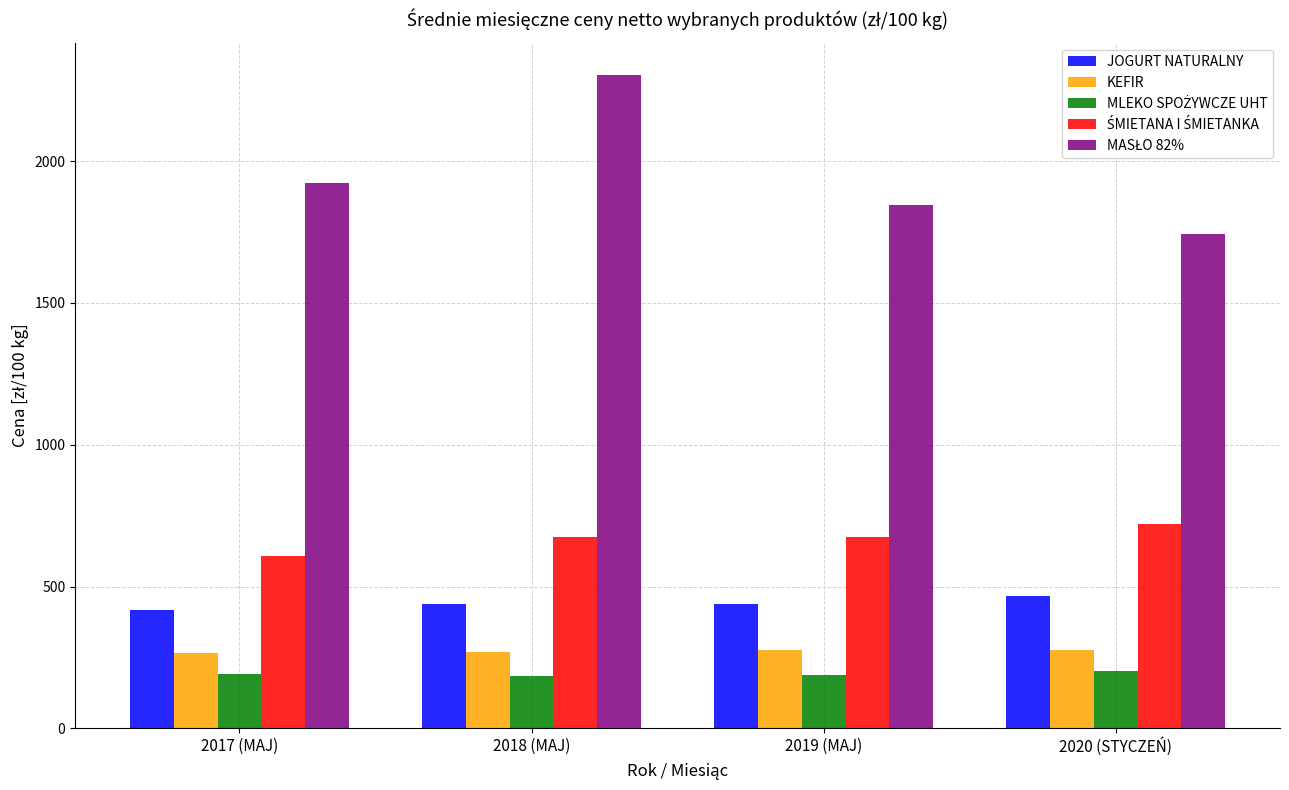

What is the difference between the highest and lowest values at 2017 (MAJ)?

1730.7